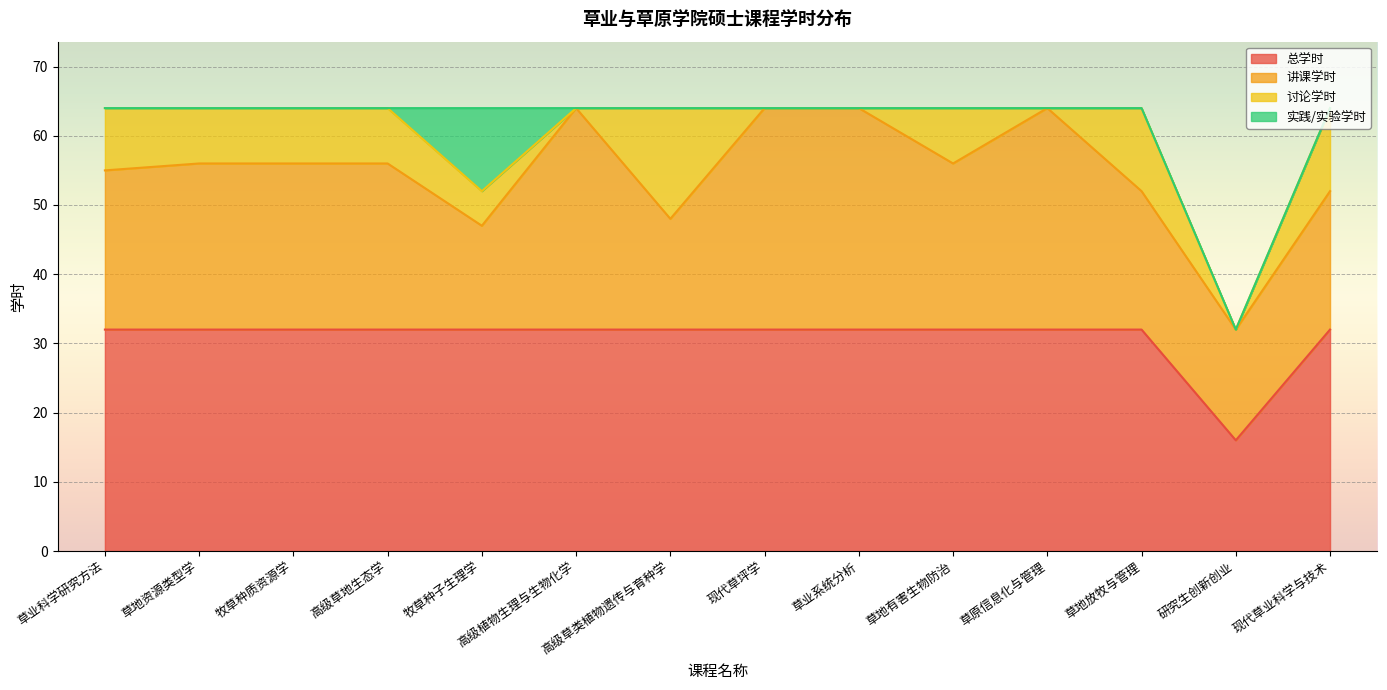

At how many categories does at least one series exceed 12?

14